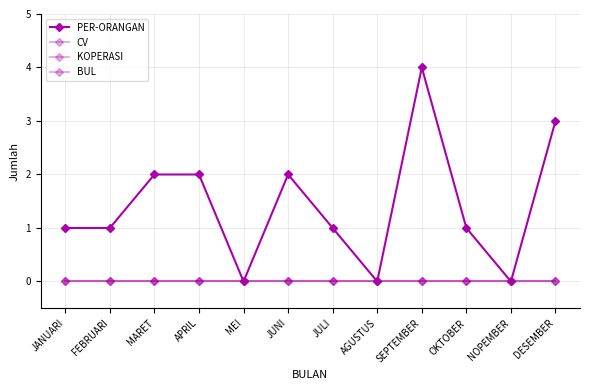

Between AGUSTUS and NOPEMBER, which is larger?

AGUSTUS